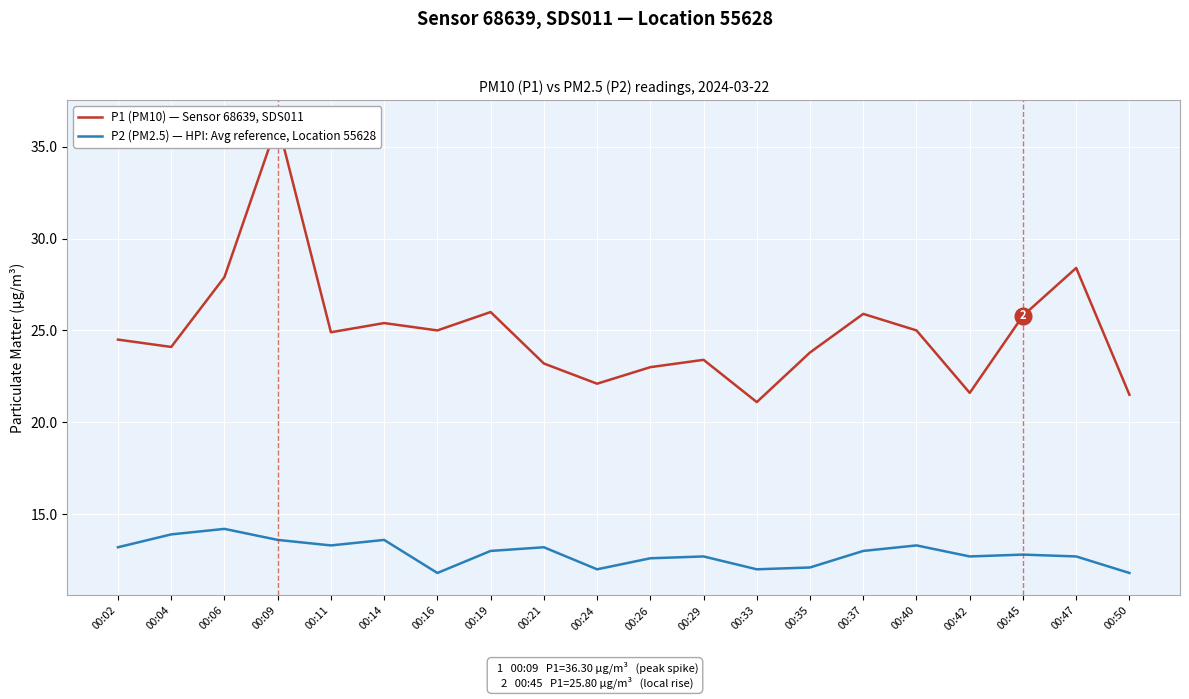

What is the greatest value displayed?

36.3